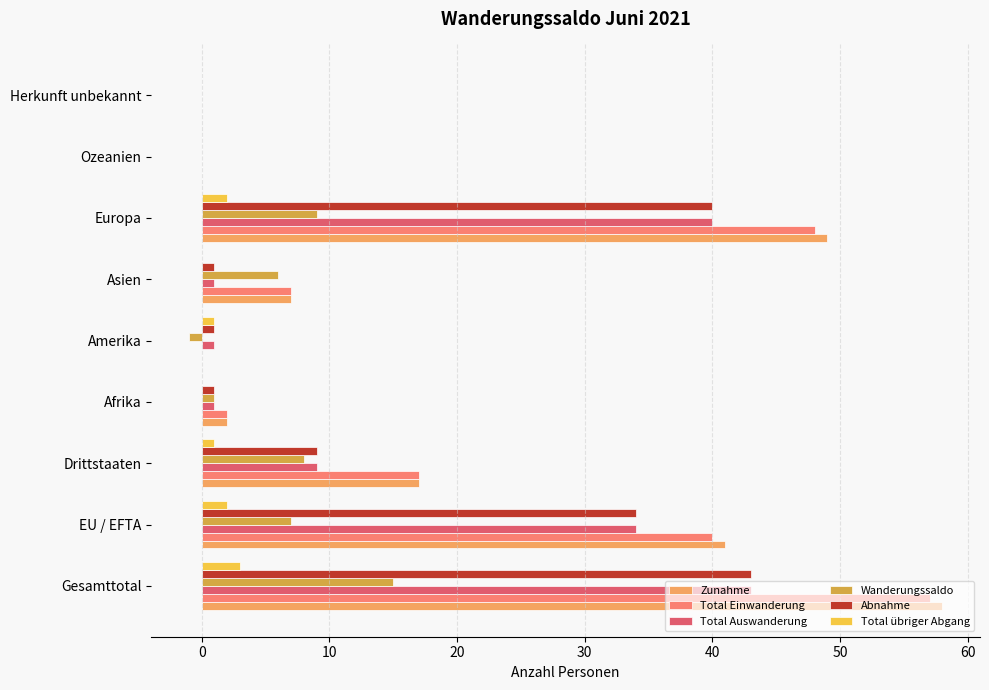

At which label is Total Auswanderung closest to 21?

Drittstaaten